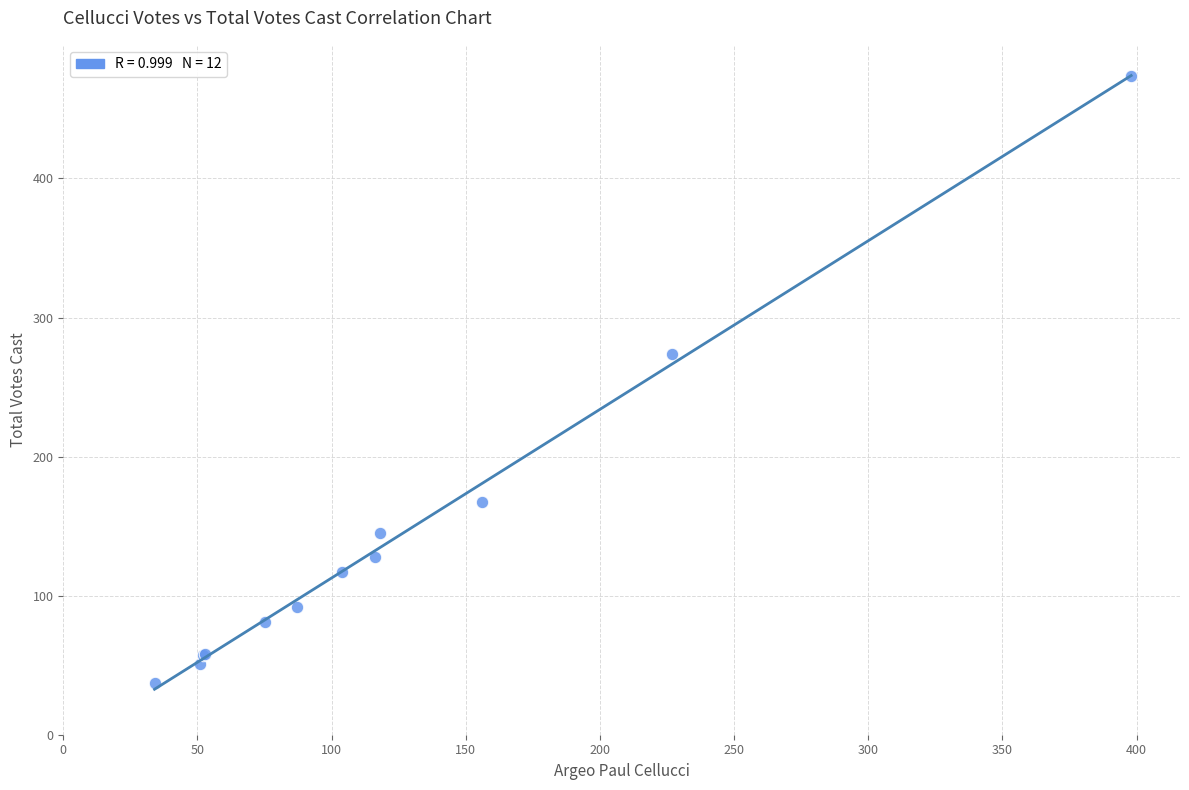

What Y value in the scatter plot is closest to 255?

274